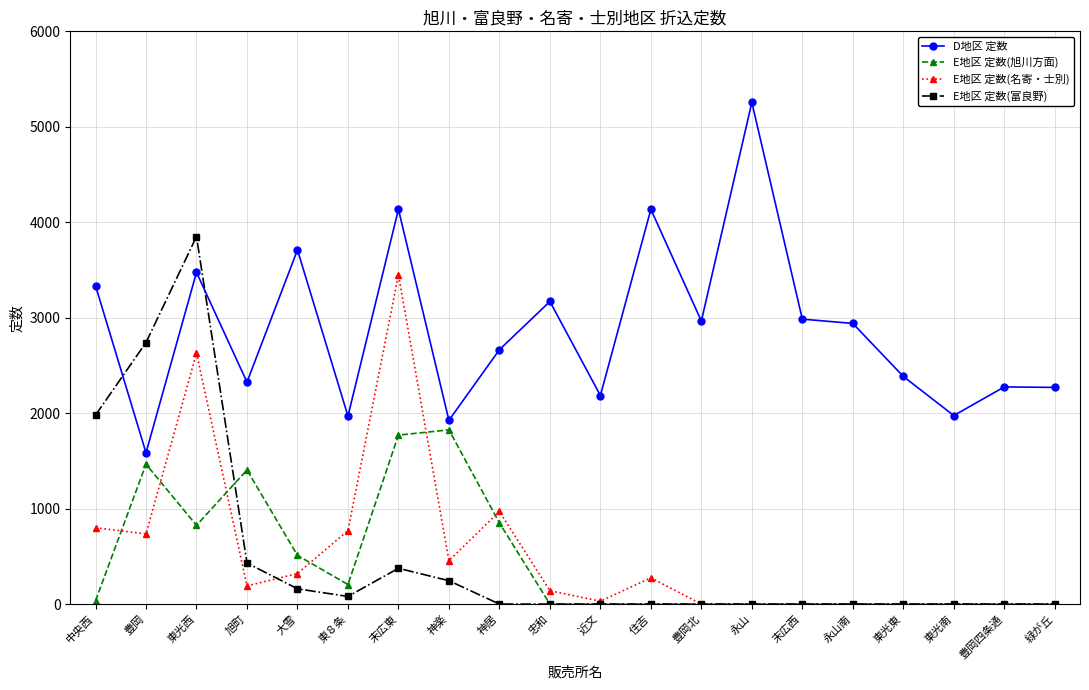

Which series has the widest spread of values?

E地区 定数(富良野)